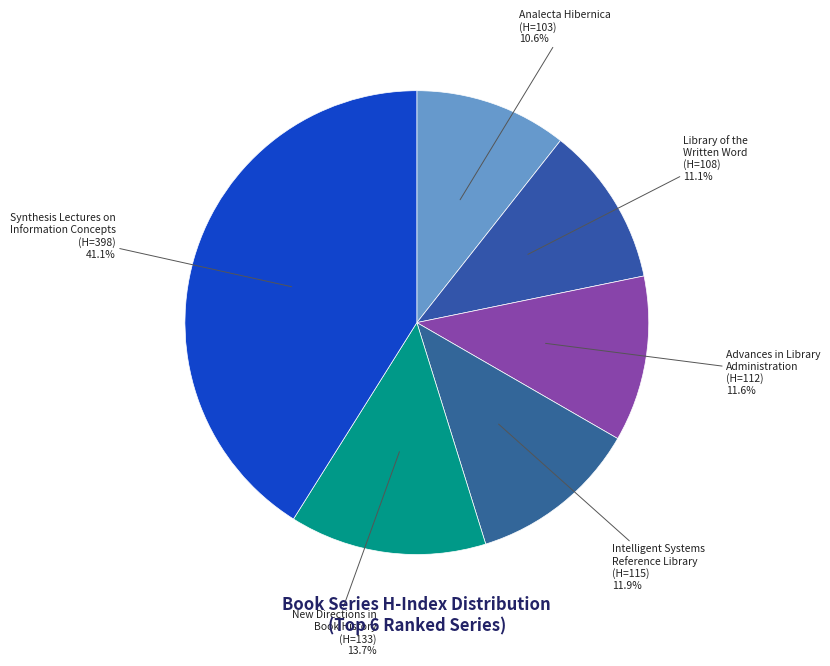

What portion of the pie excludes Library of the Written Word (H=108)?

88.9%